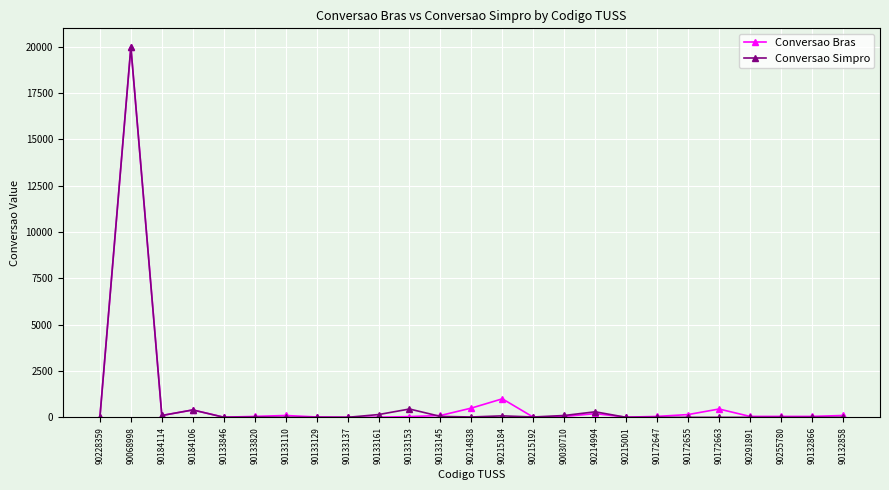

At how many categories does at least one series exceed 660?

2